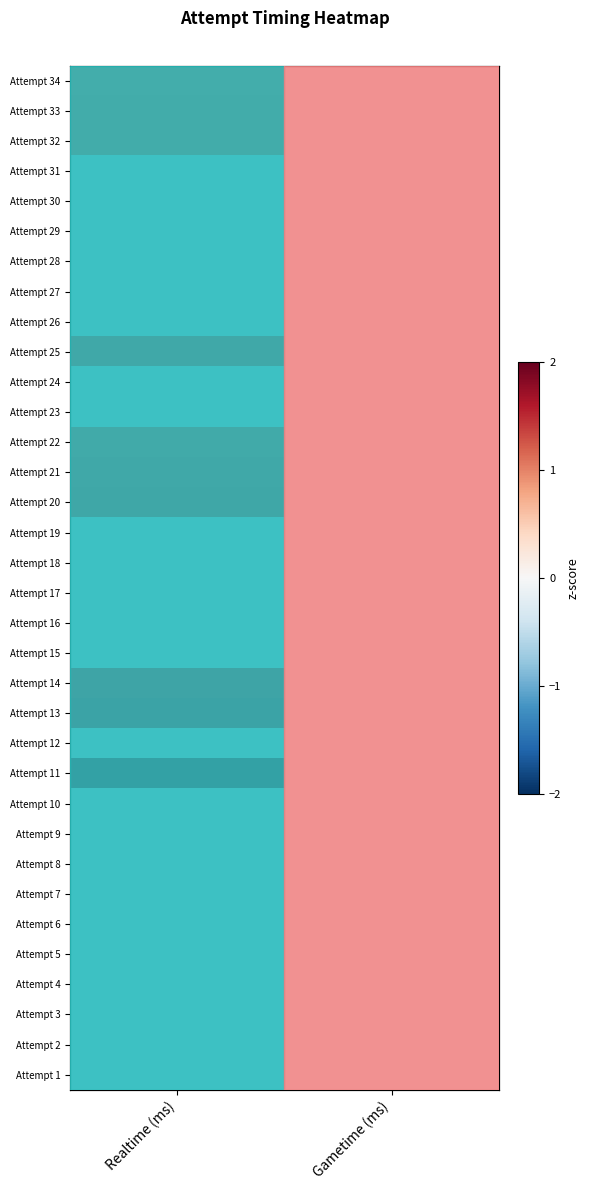

What is the difference between the Attempt 34 values at Gametime (ms) and Realtime (ms)?

1.3